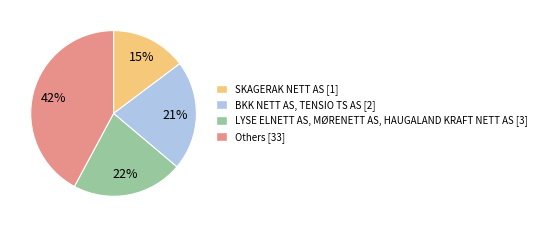

What is the largest slice in the pie chart?

Others [33]